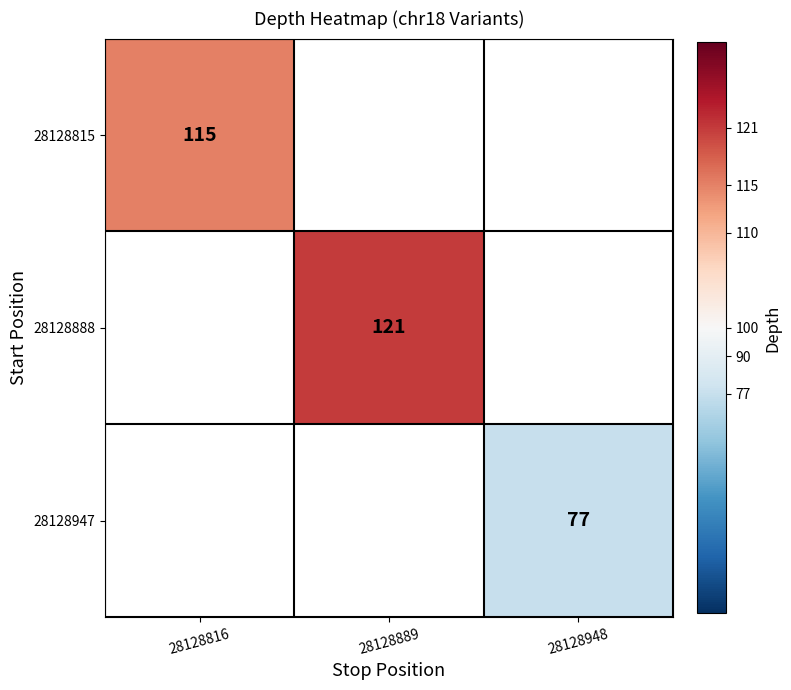

Is the value of 28128815 at 28128816 greater than the value of 28128947 at 28128948?

Yes